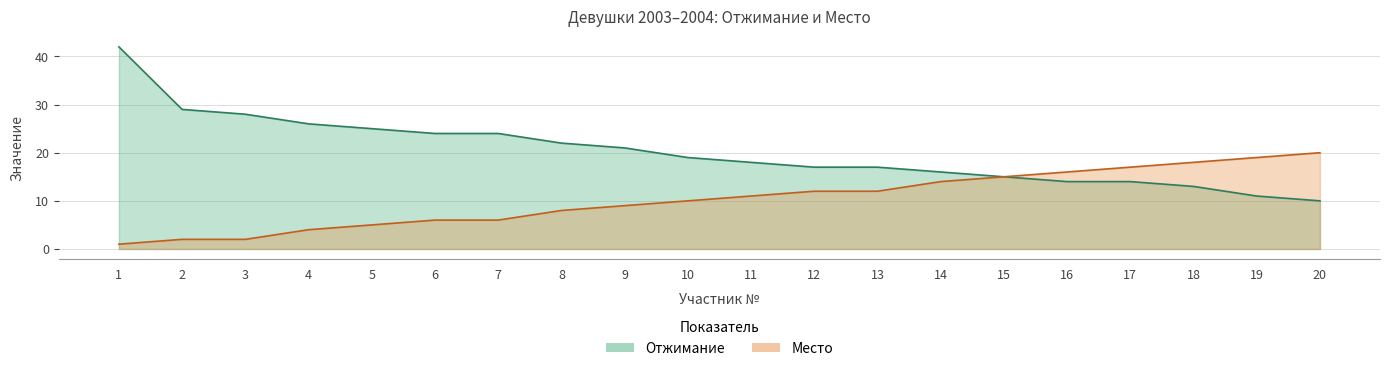

What is the value of the Отжимание point at the 11th from the left?

18